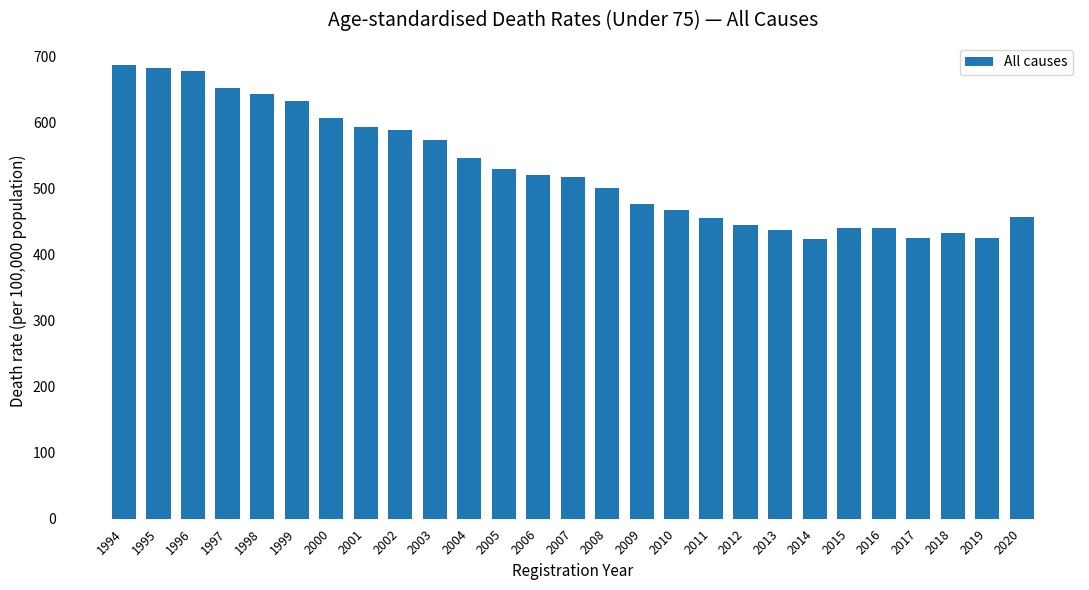

What is the value of the 12th bar from the left?

530.3